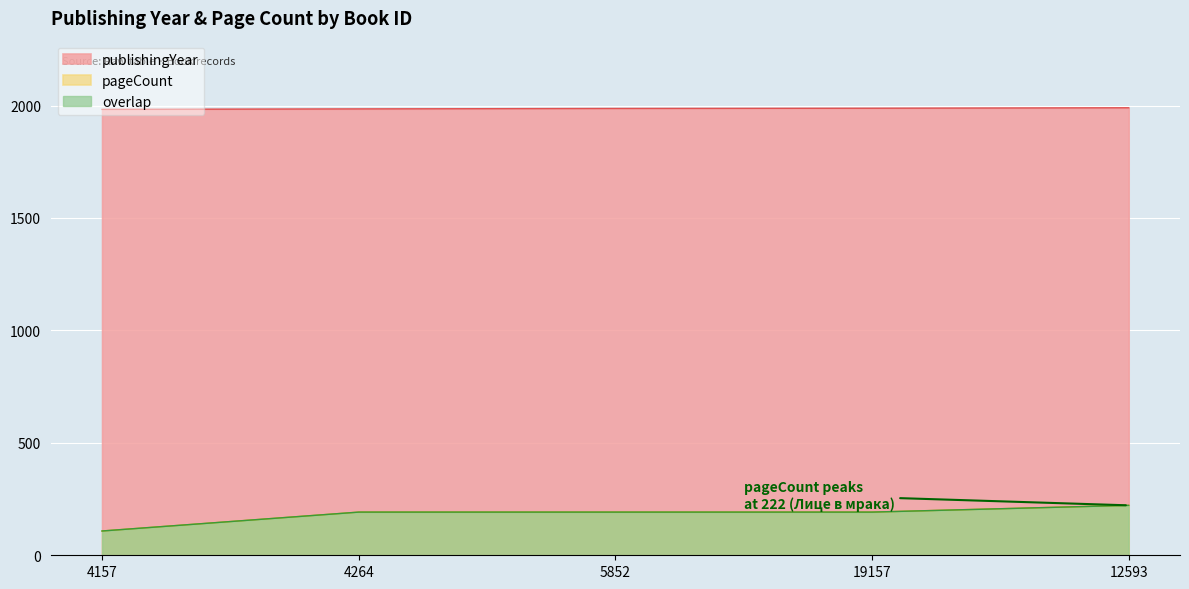

What value does the pageCount series have at 19157?

192